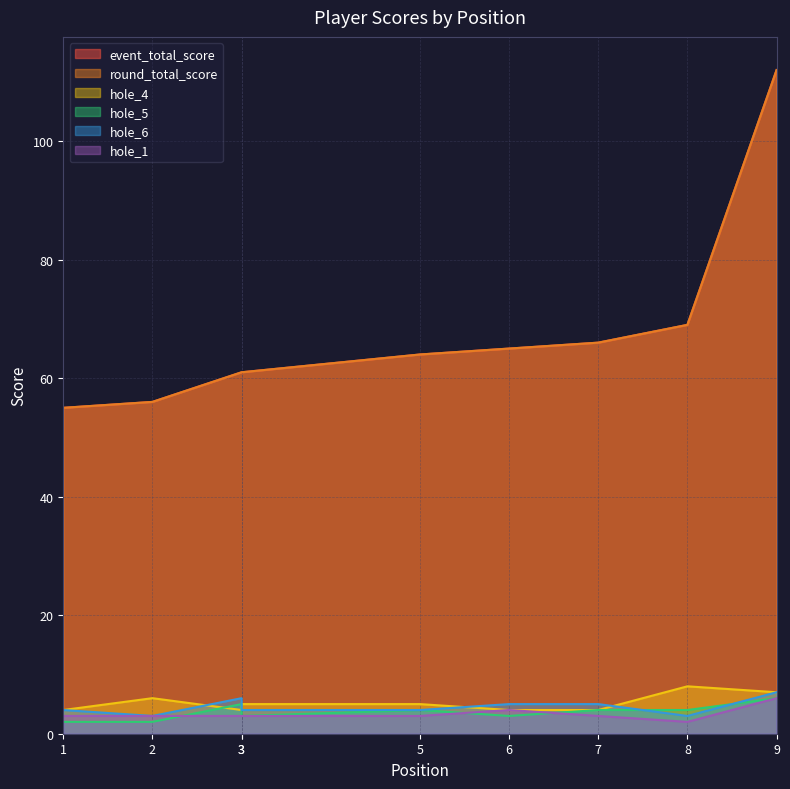

Reading left to right, what are all the values shown in this chart?

event_total_score: 55	56	61	61	64	65	66	69	112
round_total_score: 55	56	61	61	64	65	66	69	112
hole_4: 4	6	4	5	5	4	4	8	7
hole_5: 2	2	5	3	4	3	4	4	6
hole_6: 4	3	6	4	4	5	5	3	7
hole_1: 3	3	3	3	3	4	3	2	6